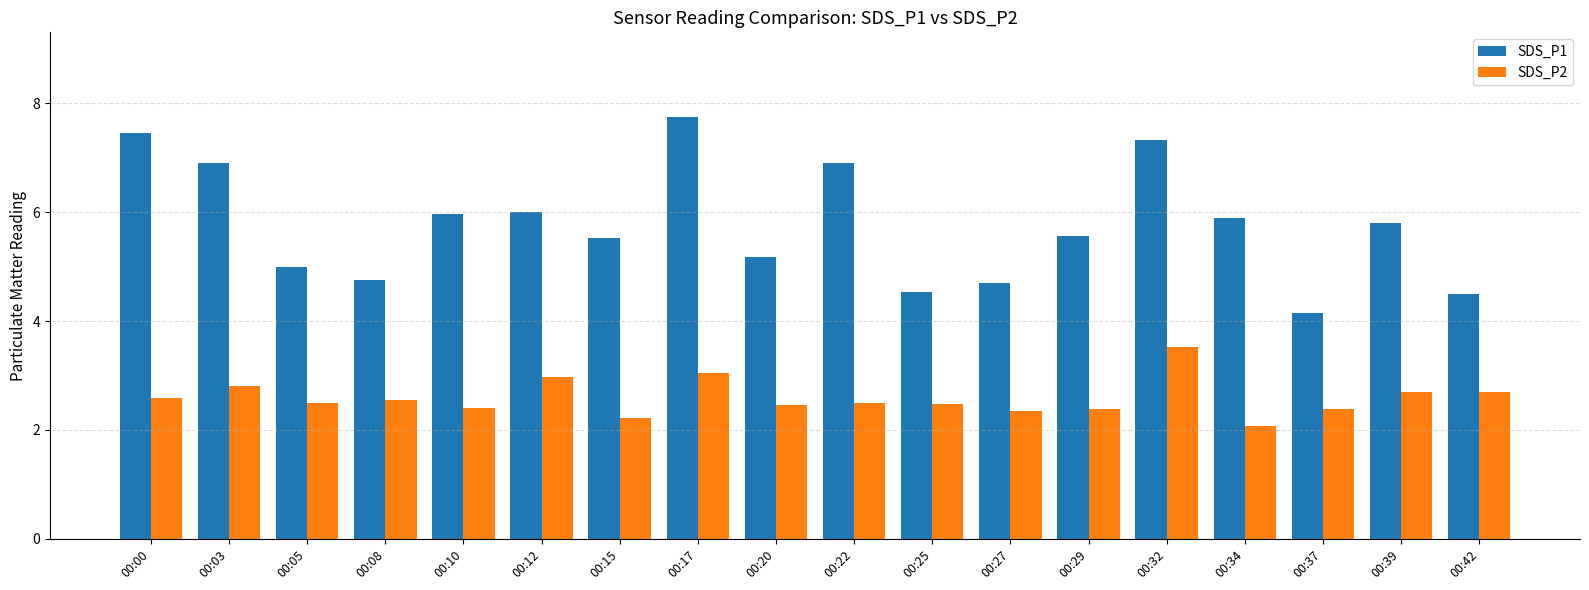

How many distinct data groups are displayed?

2